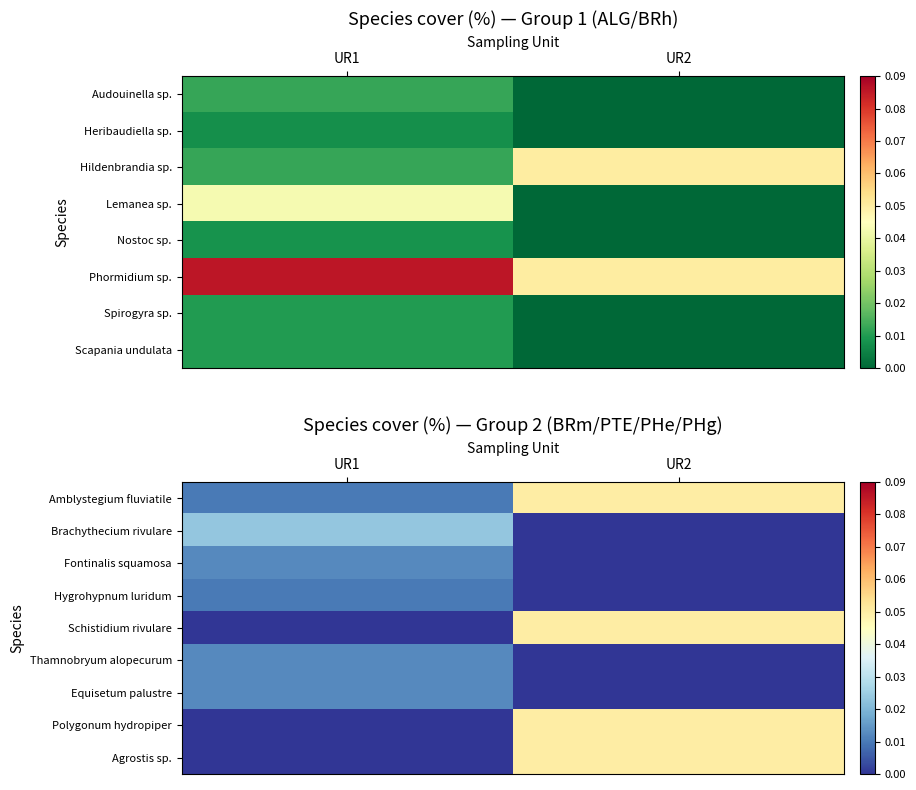

At which category is the sum across all series the highest?

UR2